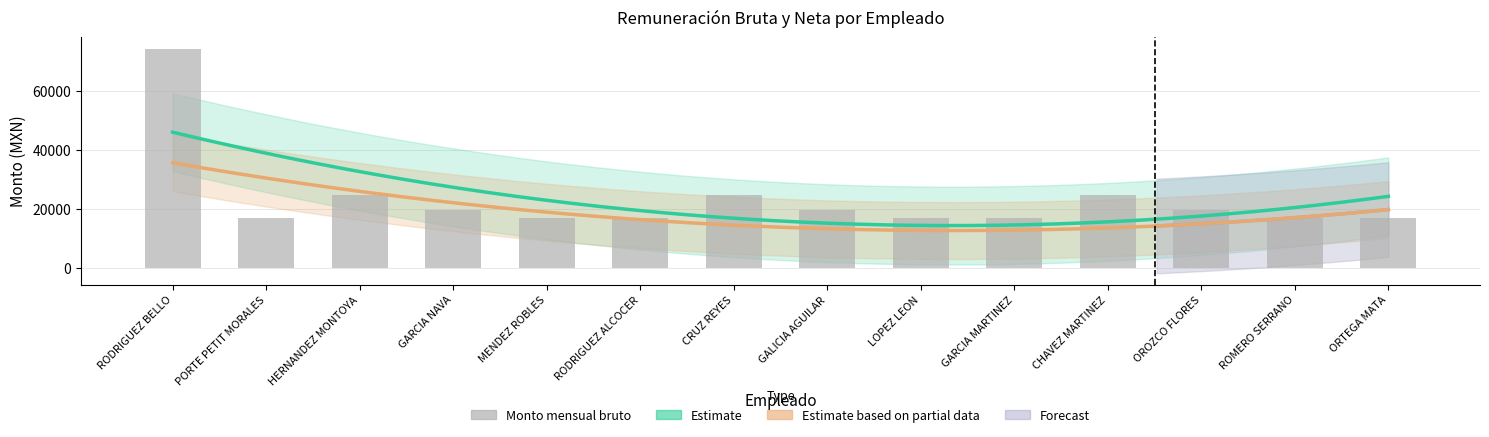

How many values are below 19528?

7